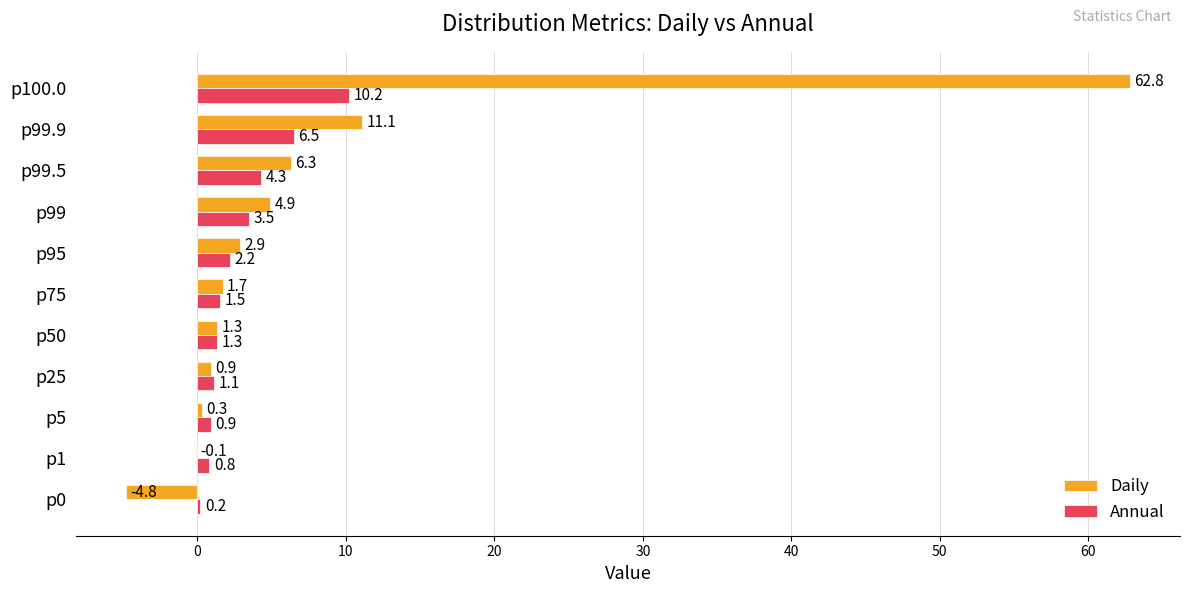

How many values in the Annual series exceed 1?

8